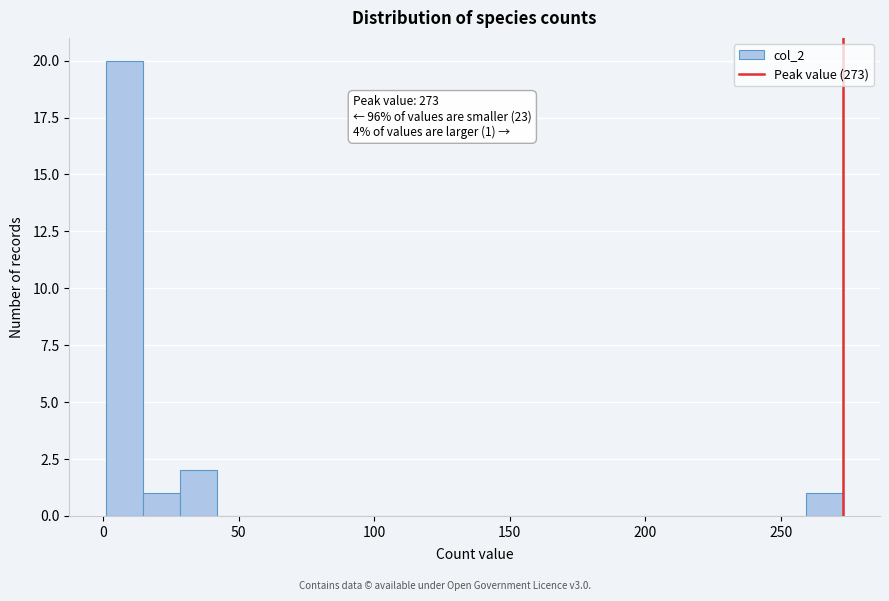

Read against the x-axis, roughly where is the centre of the tallest bar?

10